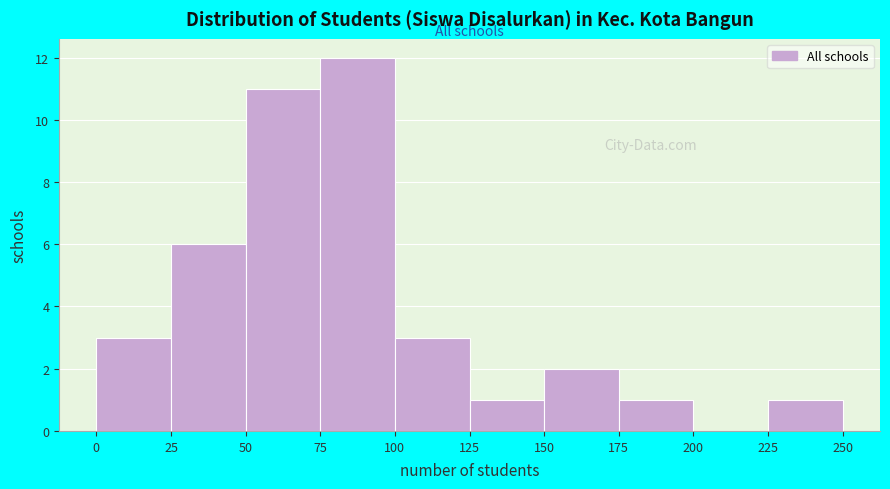

Reading left to right, transcribe this chart: for each bar, give the range it covers on the x-axis and its height. The values are not printed on the chart, so give them approximately, as read against the axis.

0 to 25: 3
25 to 50: 6
50 to 75: 11
75 to 100: 12
100 to 125: 3
125 to 150: 1
150 to 175: 2
175 to 200: 1
200 to 225: 0
225 to 250: 1